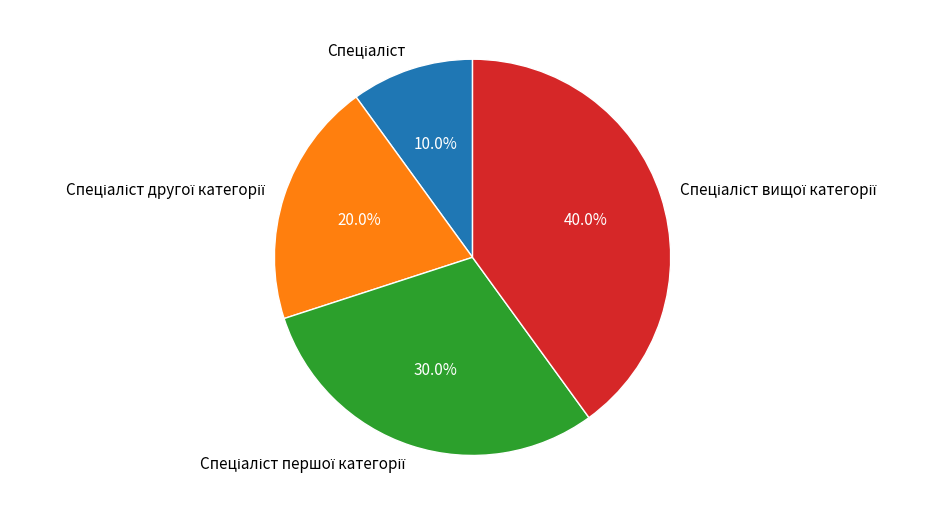

Does any single category account for the majority?

No